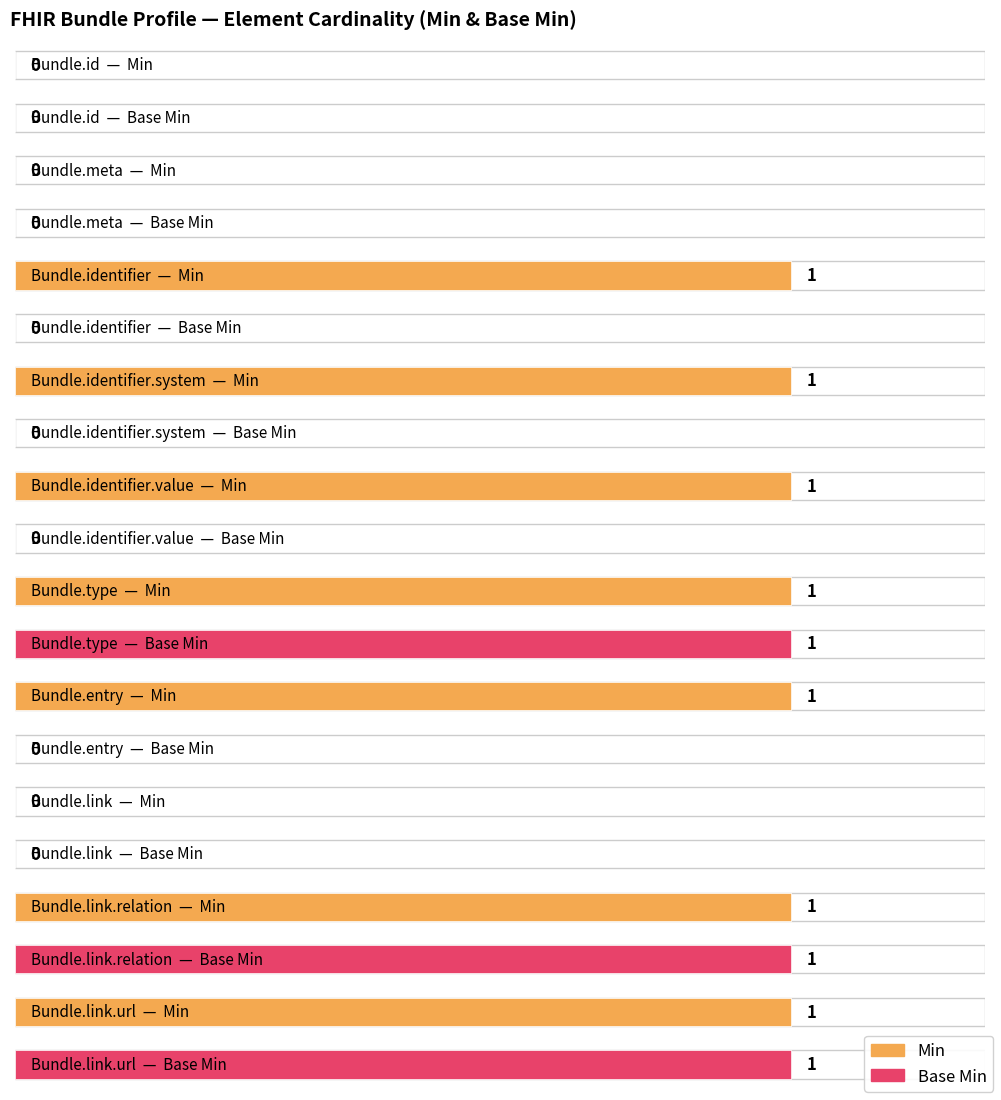

What is the total value across all series at Bundle.link.url?

2